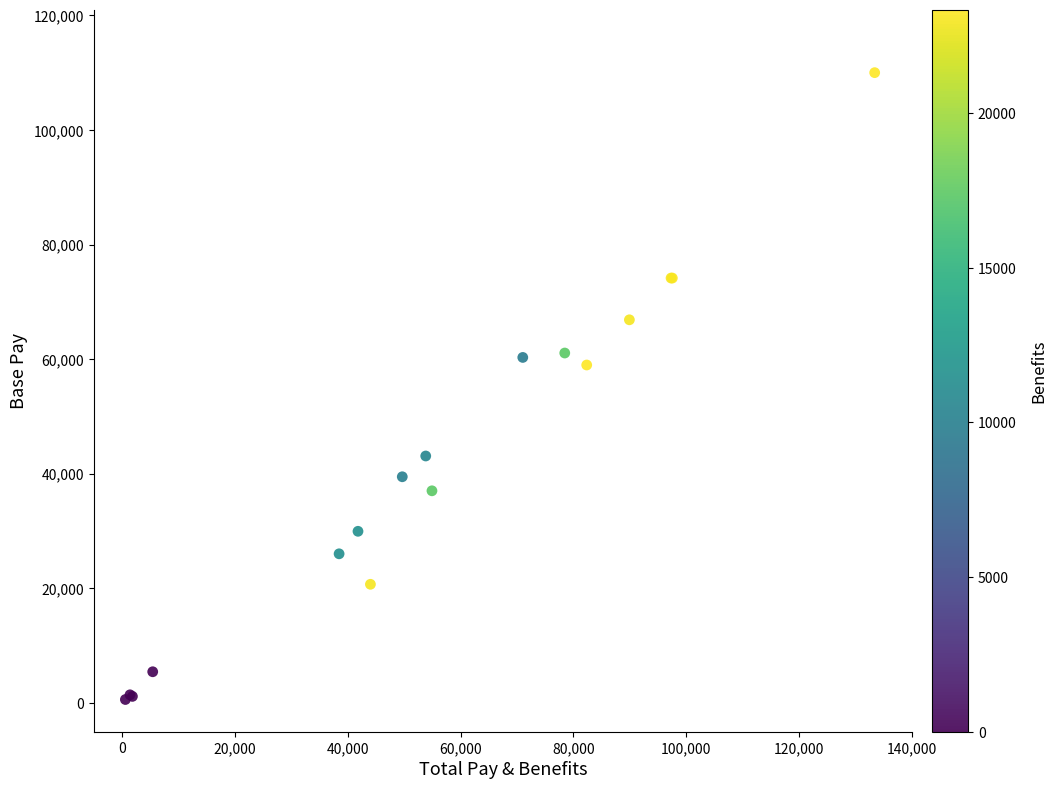

What Y value in the scatter plot is closest to 55310?

58989